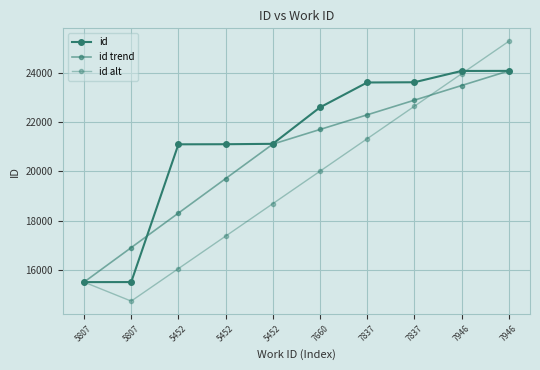

What is the smallest value displayed?

14715.5